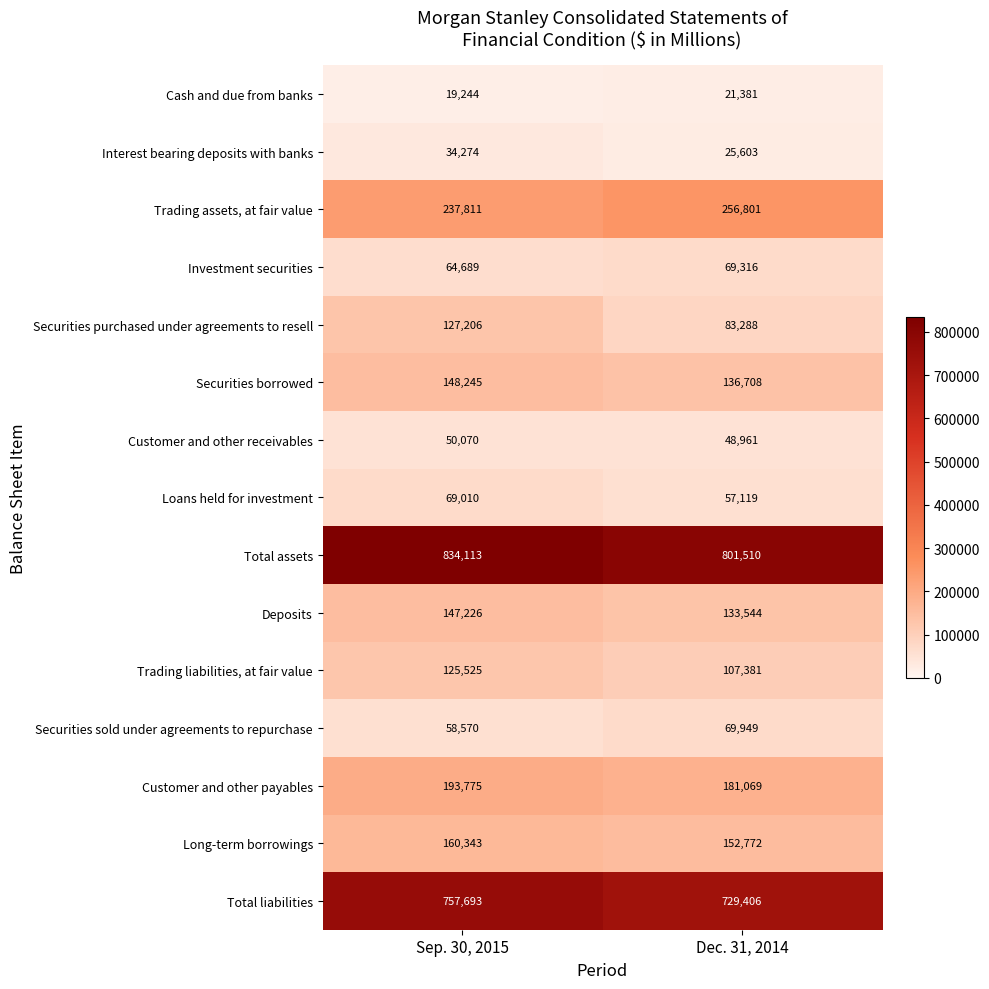

What is the difference between the highest and lowest values at Dec. 31, 2014?

780129